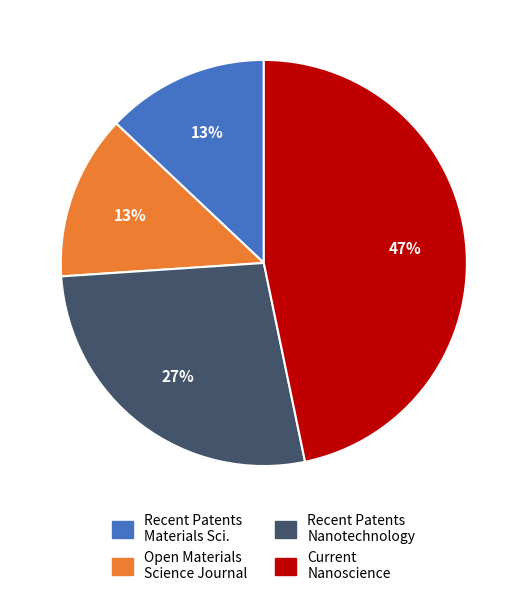

Which has a higher value, Recent Patents Nanotechnology or Current Nanoscience?

Current Nanoscience